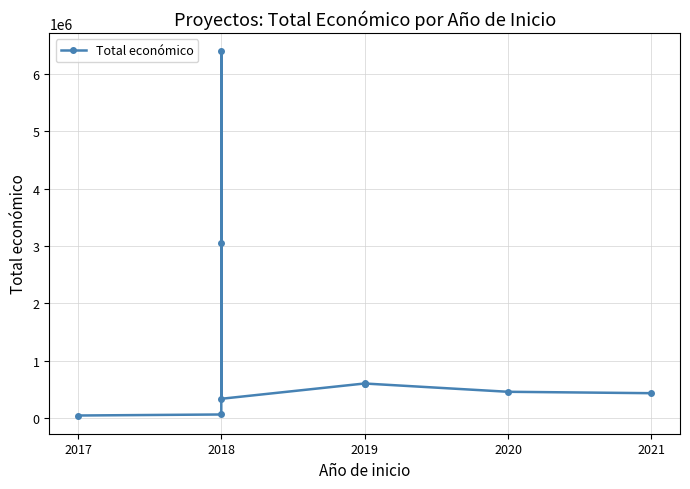

What is the sum of all values?

12565459